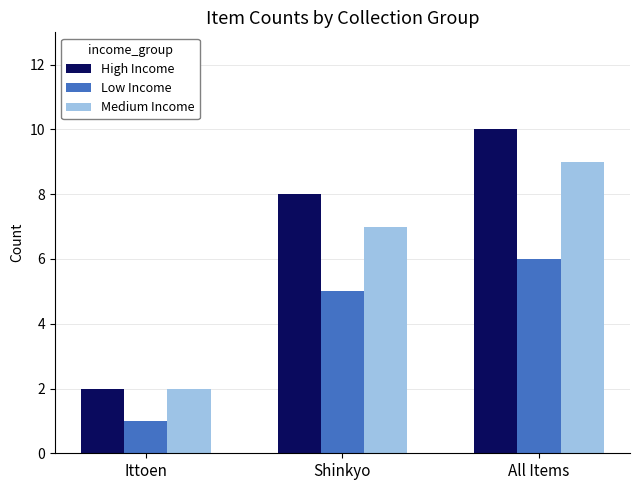

How many data points does each series have?

3